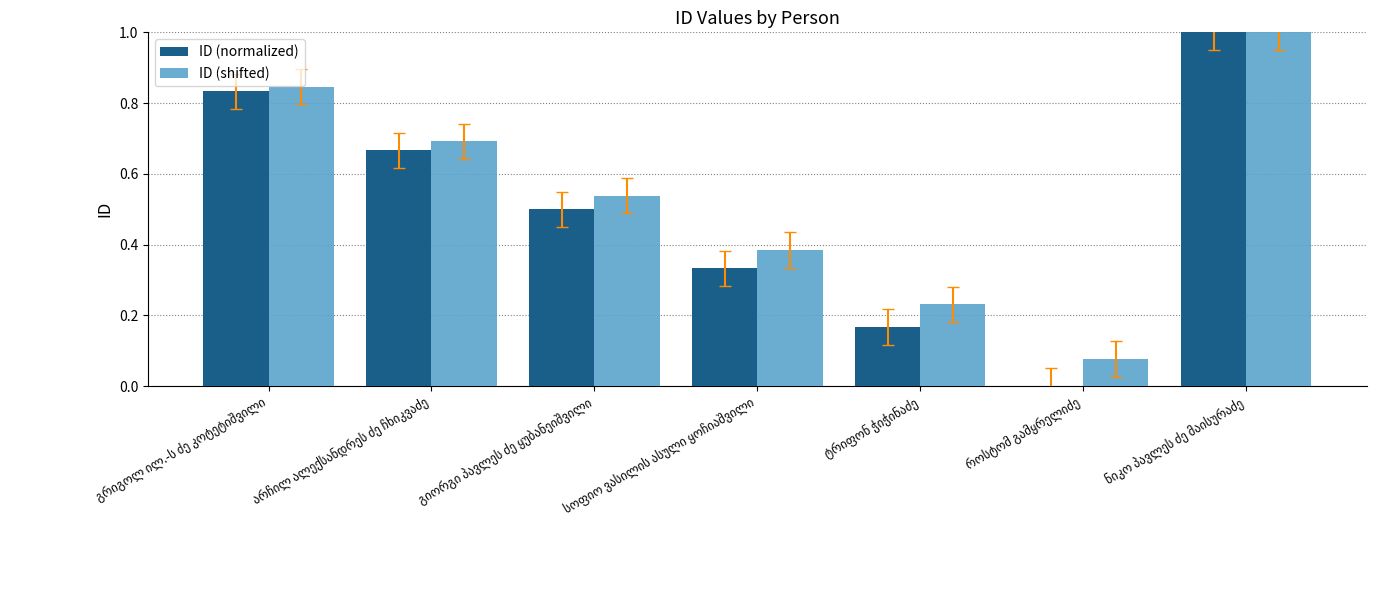

What is the sum of all ID (normalized) values?

3.5